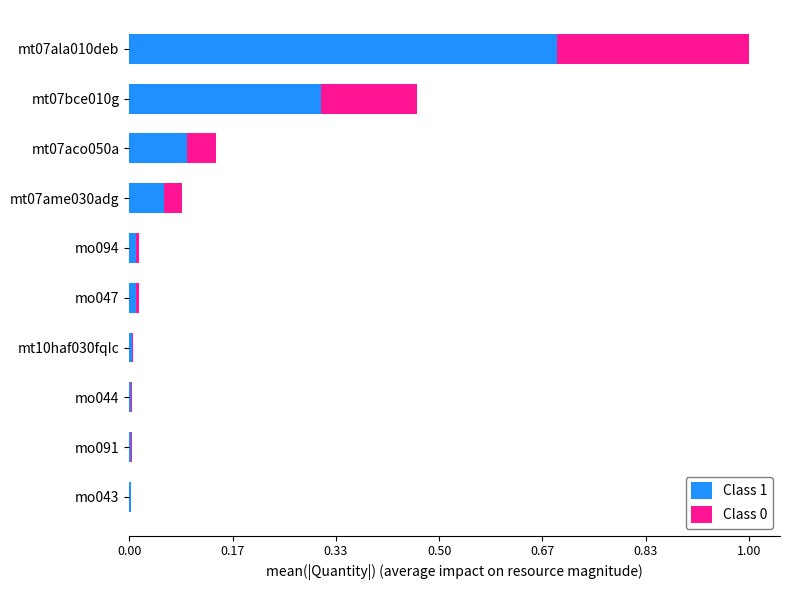

What is the sum of all Class 1 values?

1.2